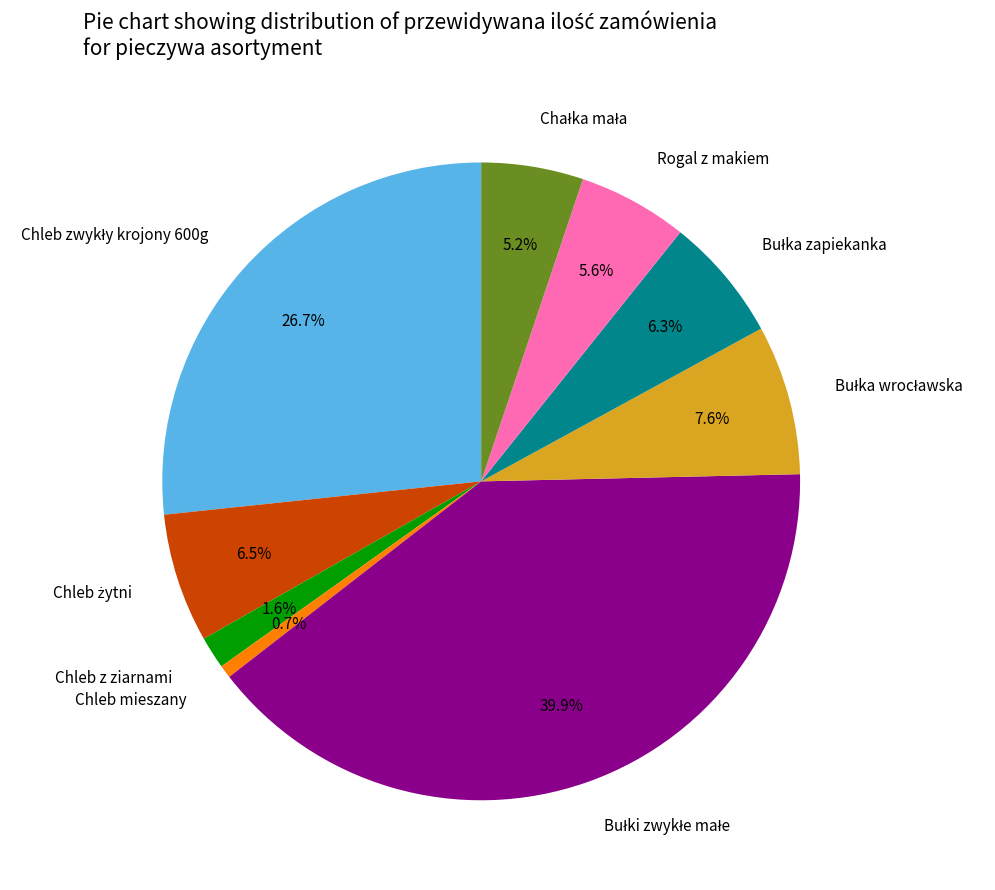

Does any single category account for the majority?

No